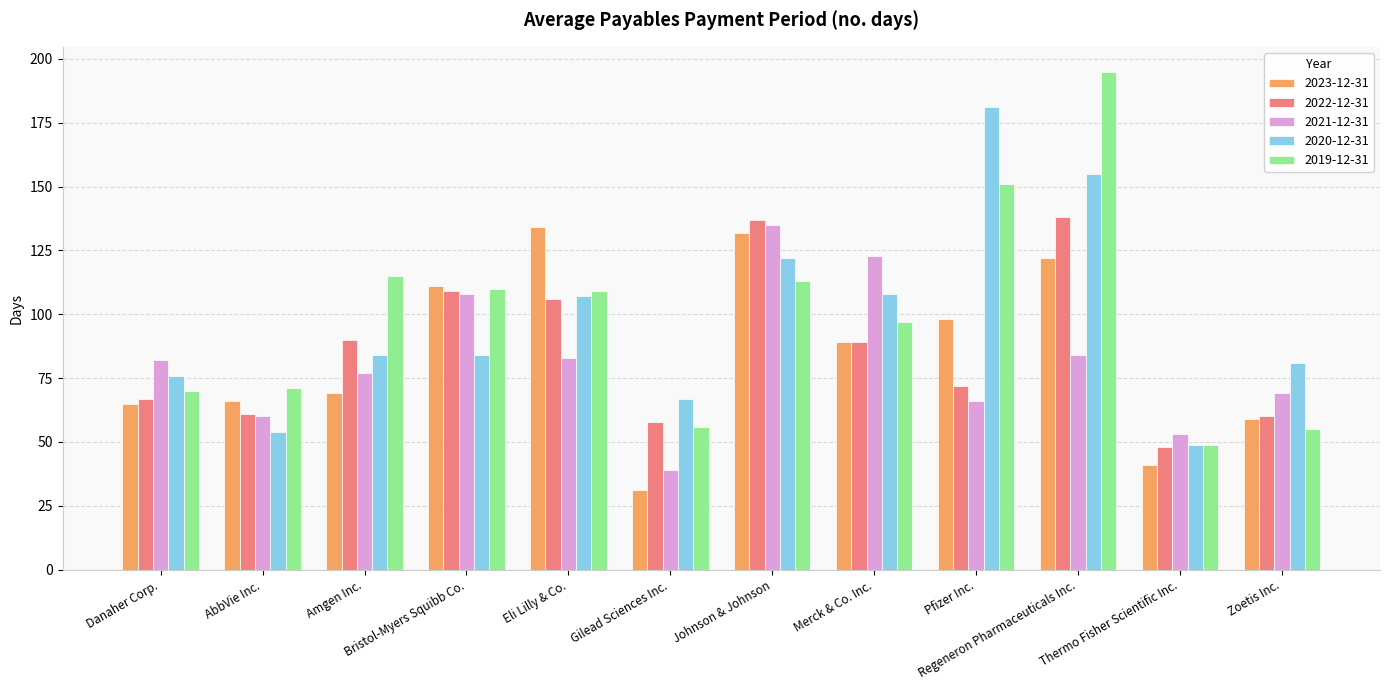

How many bars are there in each group?

5